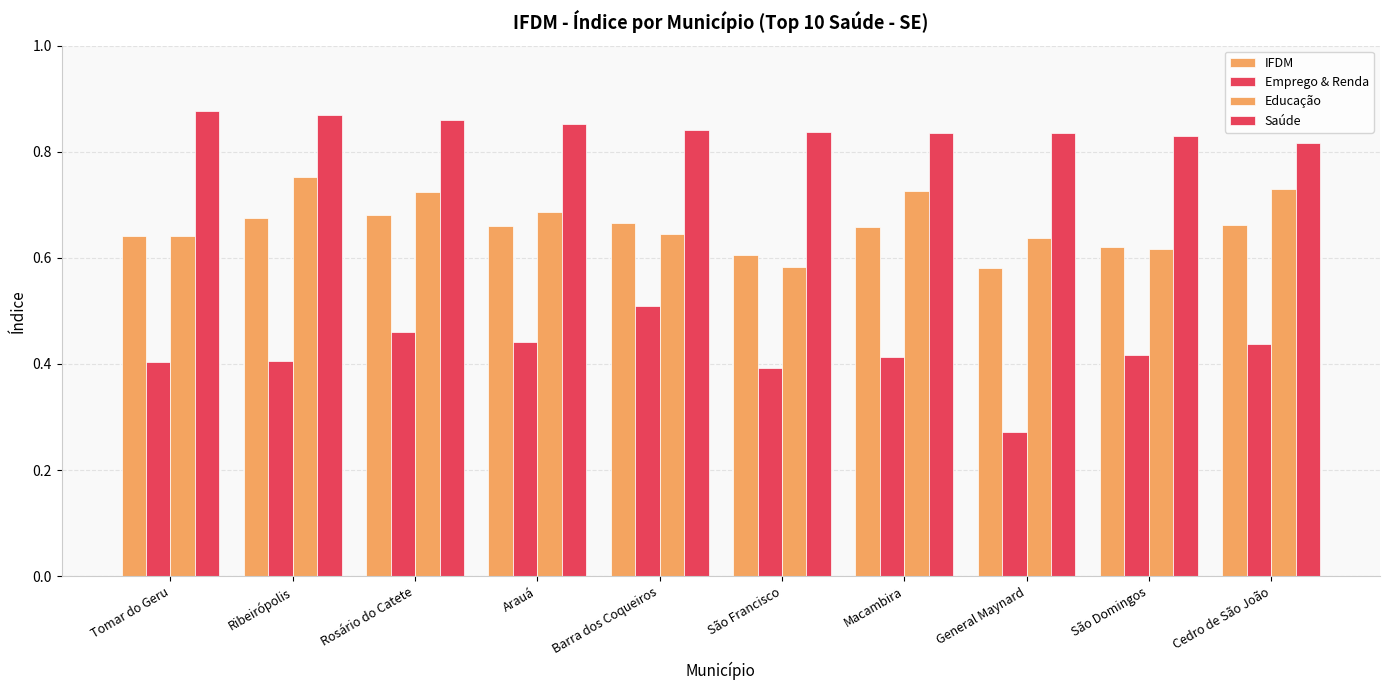

Which series has the widest spread of values?

Emprego & Renda